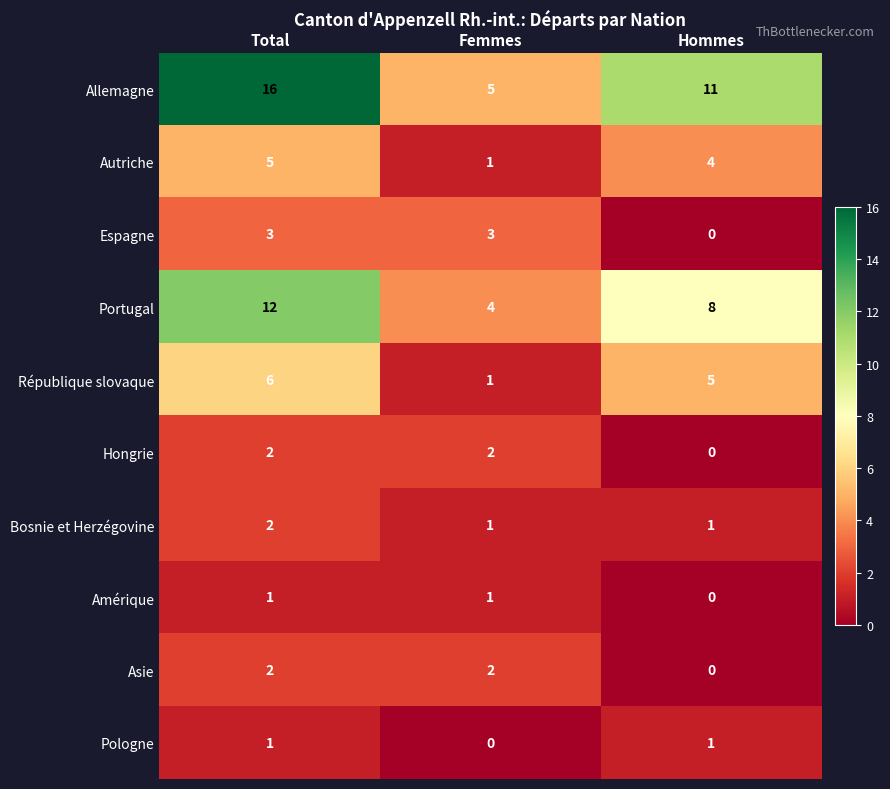

How many data points in Autriche are less than 4?

1